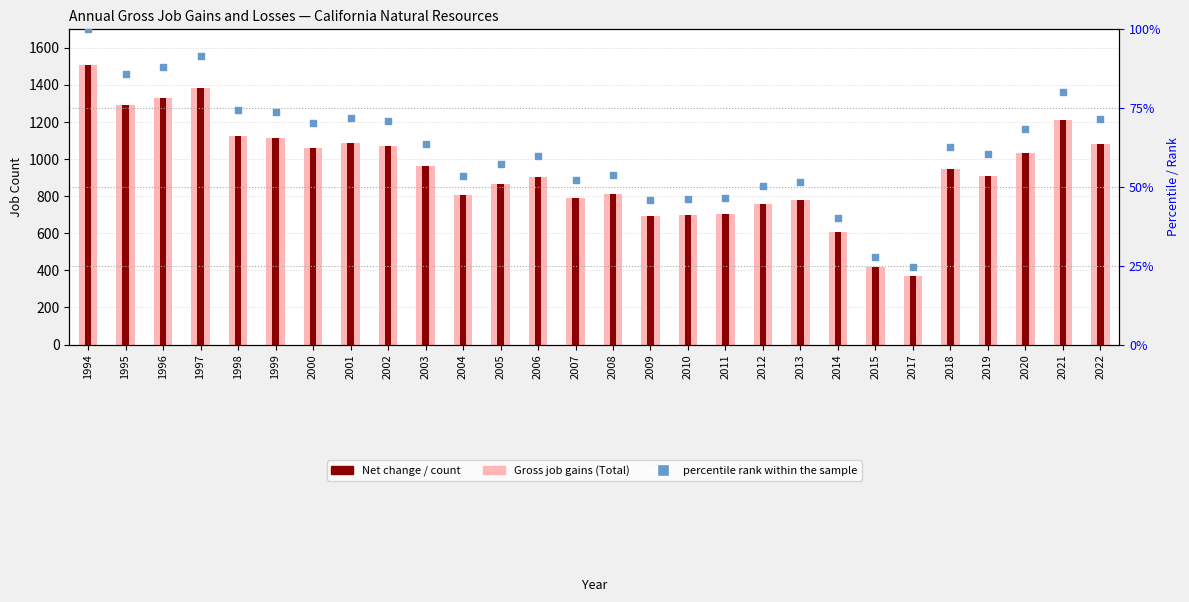

Which series has the largest total across all categories?

Gross job gains (Total)